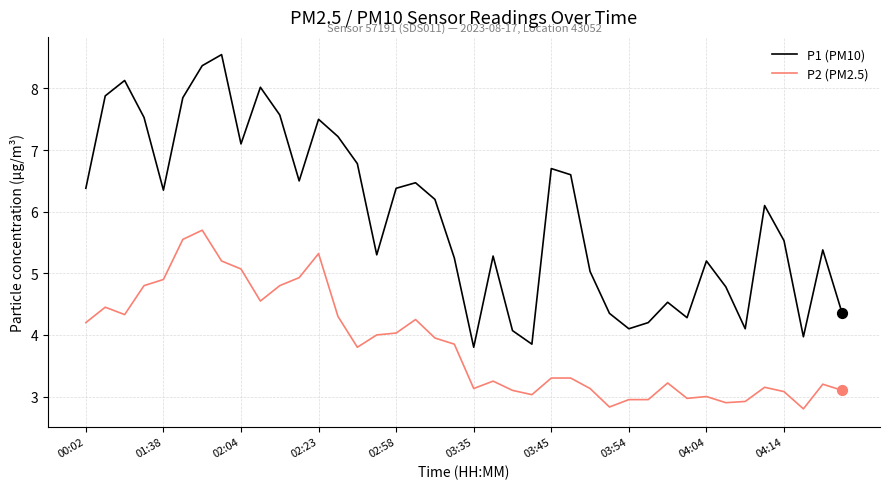

Which series has the largest total across all categories?

P1 (PM10)